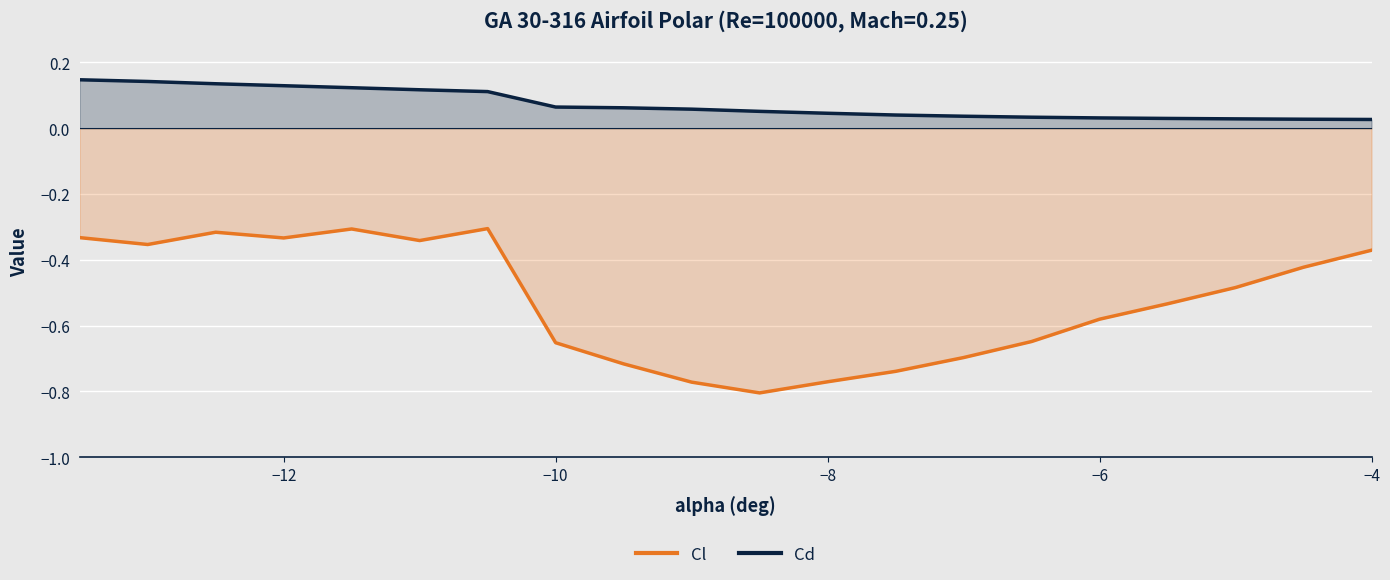

How many interior local peaks does the Cl series have?

3